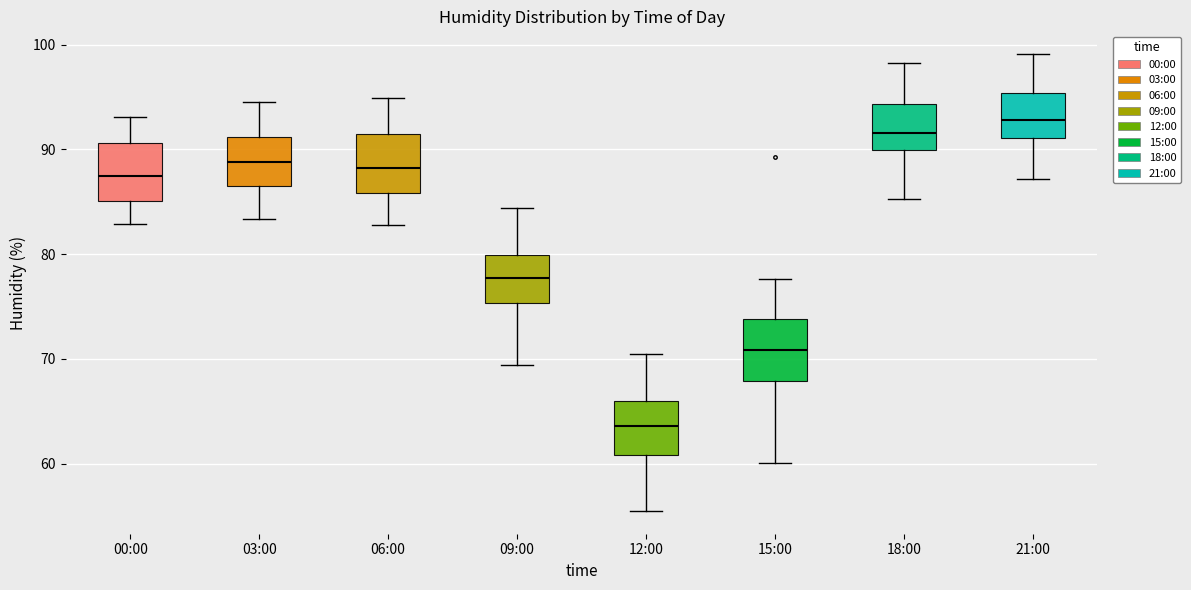

Which box's median line is the lowest?

12:00